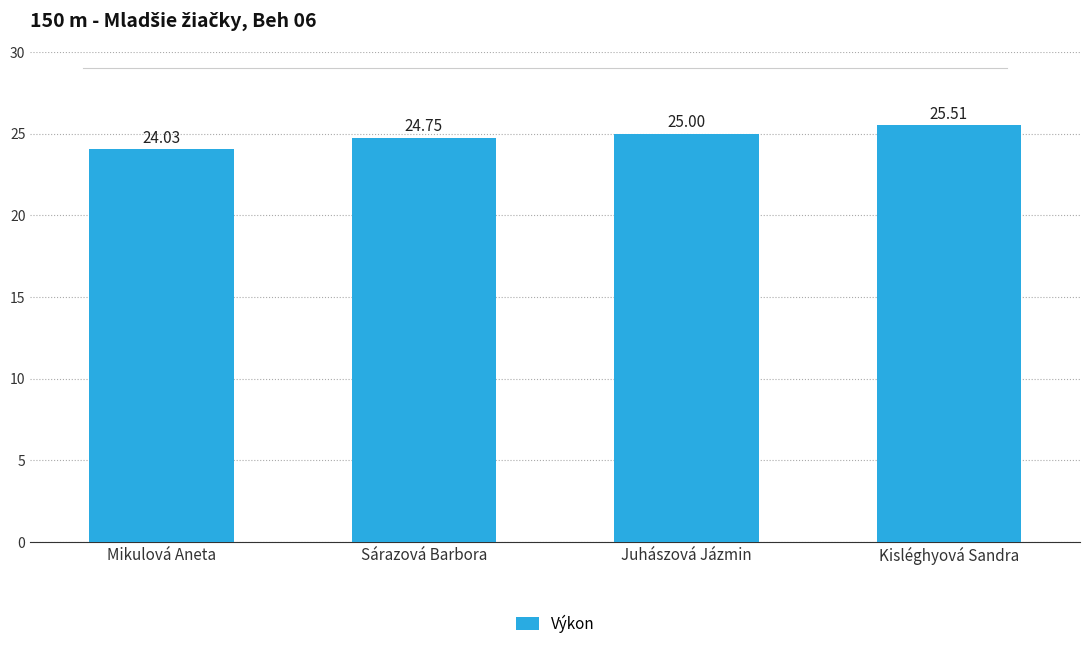

How many distinct data groups are displayed?

1